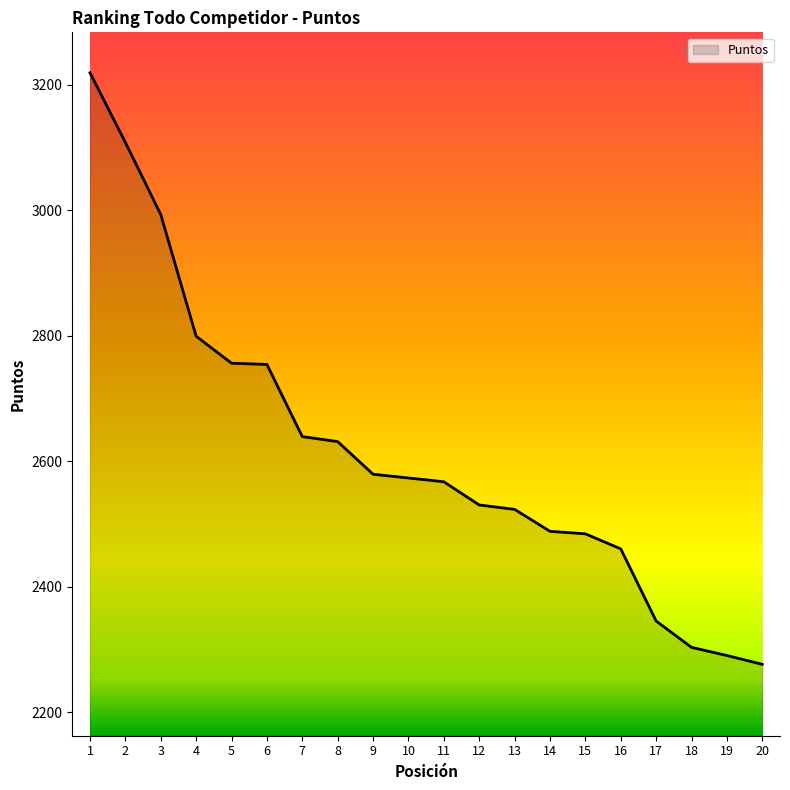

What is the greatest value displayed?

3219